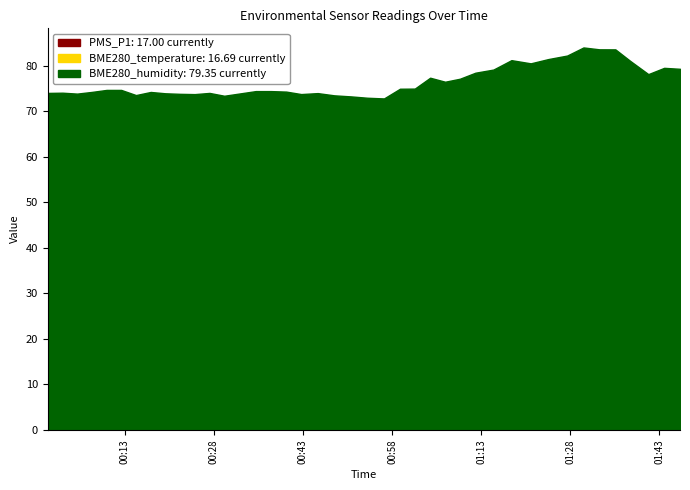

What is the sum of all BME280_humidity values?

3060.1